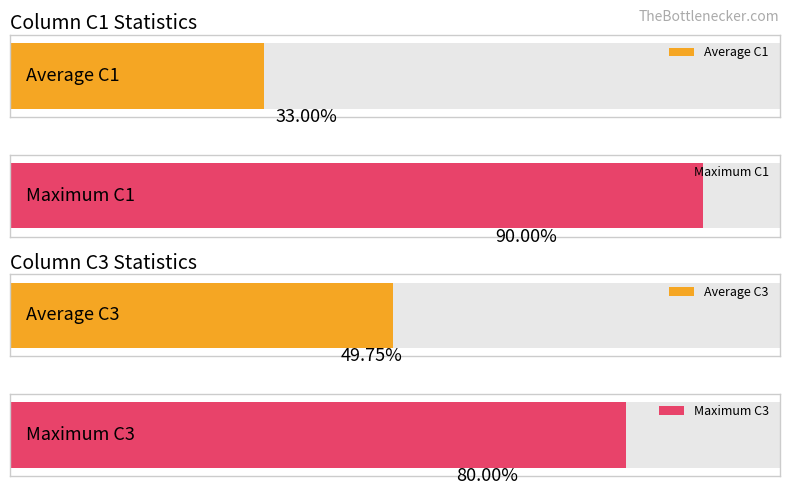

Which series has the largest total across all categories?

C3